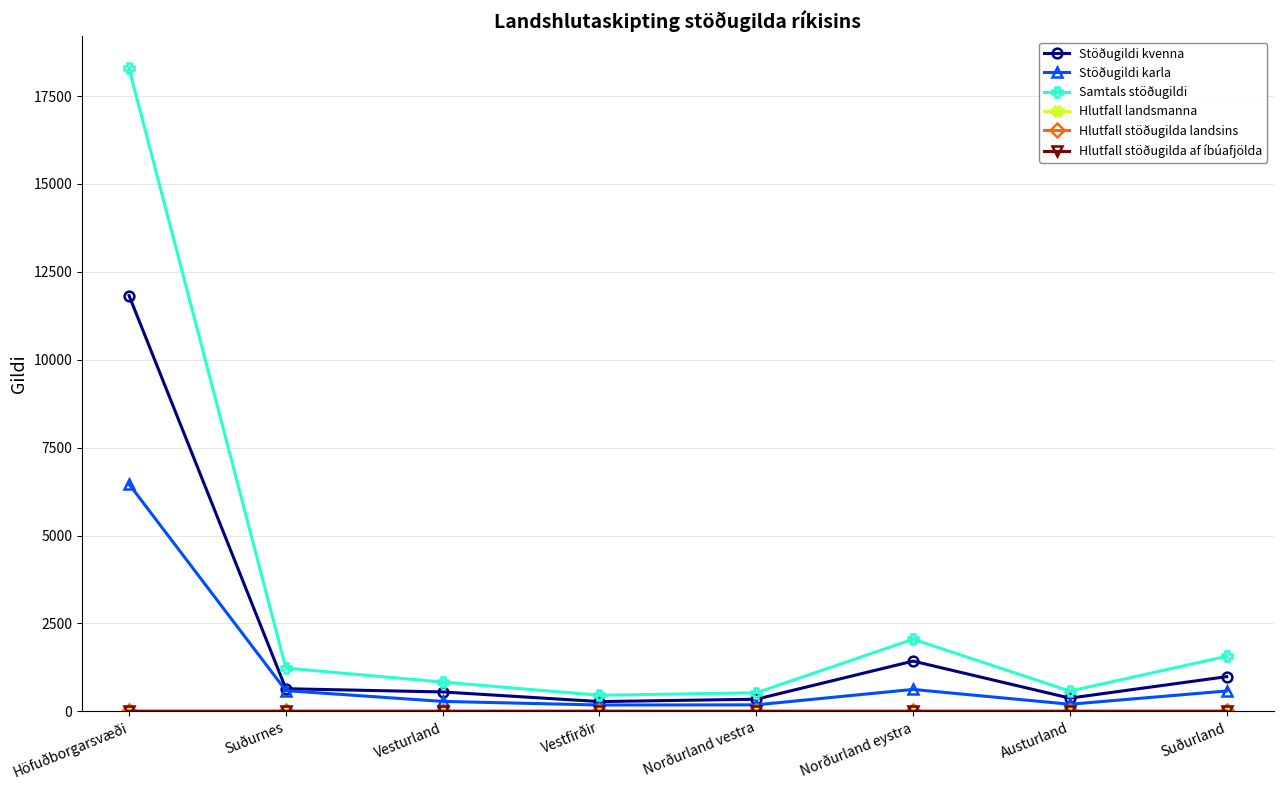

What is the highest value of the Stöðugildi karla series?

6461.0